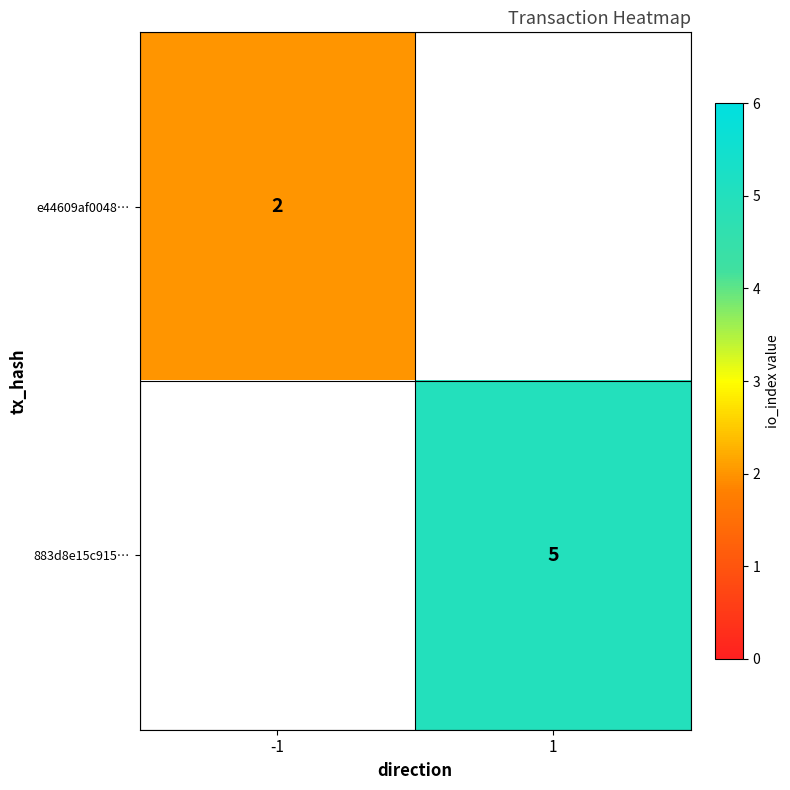

The value of e44609af0048… at -1 is 3. True or false?

False